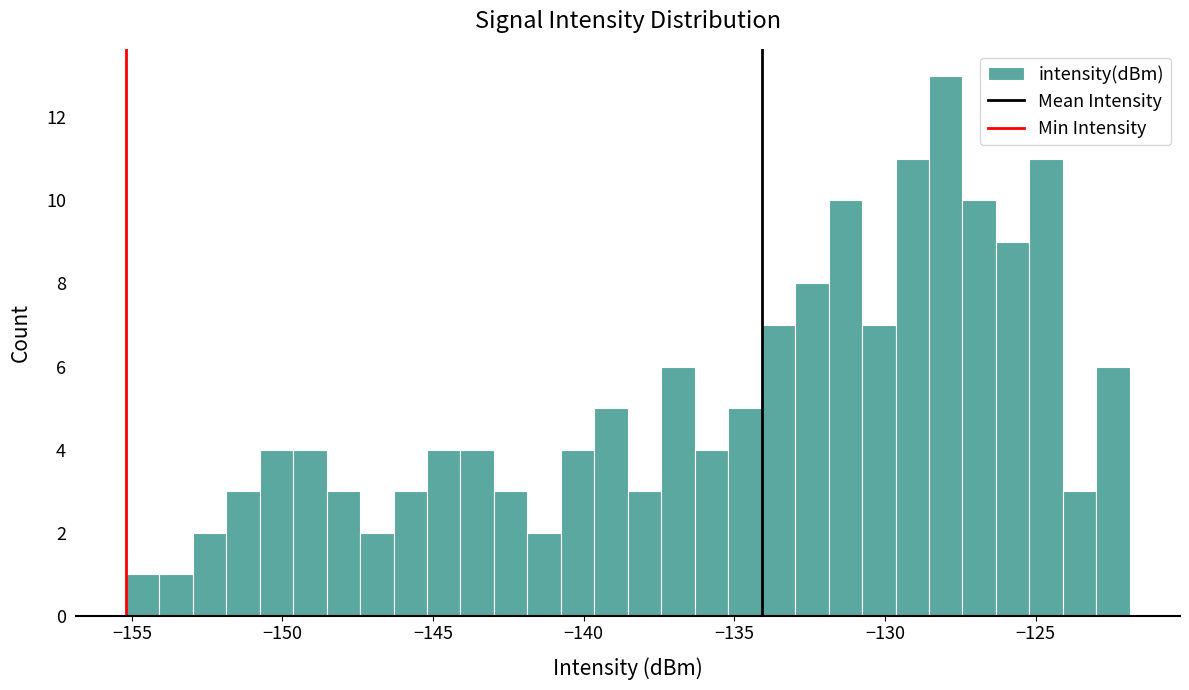

Around what value on the x-axis is the tallest bar? Give the approximate position of its centre, as read against the axis.

-128.0